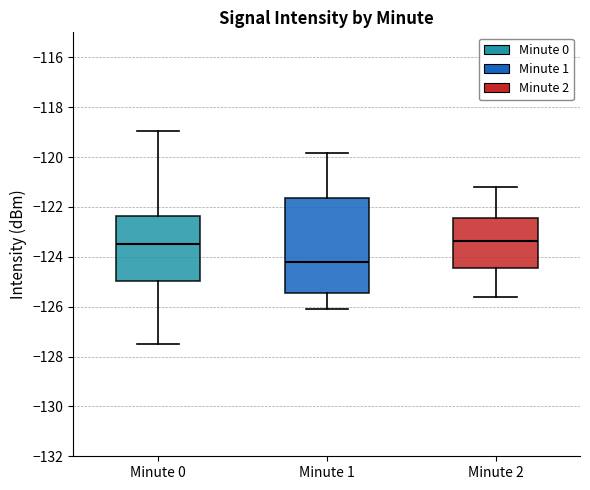

Reading left to right, transcribe this box plot: for each box, give where its median line is, the range the box spans, and where its two whiskers end, as read against the y-axis. The values are not printed on the chart, so give them approximately, as read against the axis.

Minute 0: median -123.4, box -125.0 to -122.4, whiskers -127.4 to -119.0
Minute 1: median -124.2, box -125.4 to -121.6, whiskers -126.2 to -119.8
Minute 2: median -123.4, box -124.4 to -122.4, whiskers -125.6 to -121.2